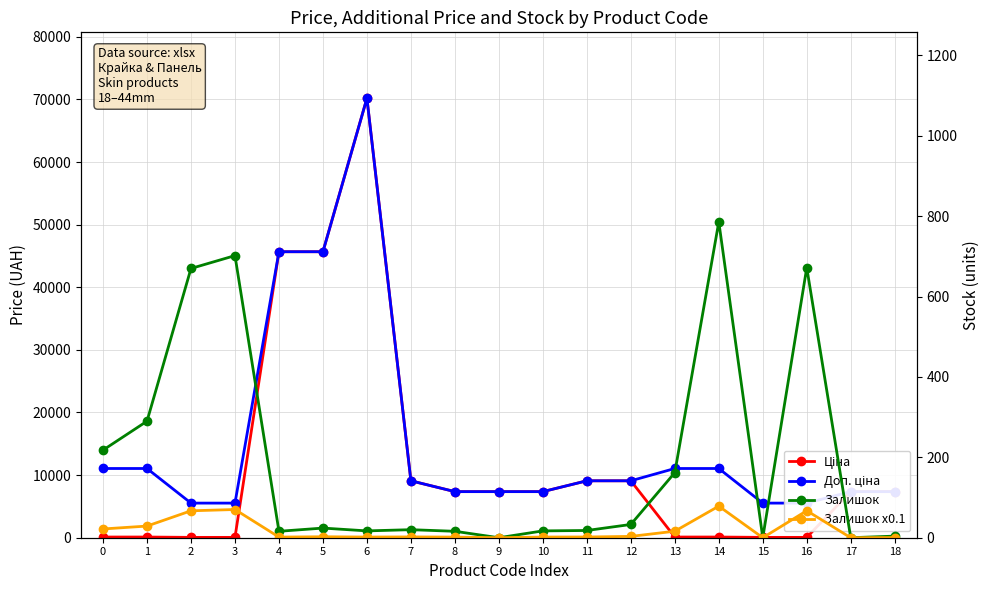

How many distinct data groups are displayed?

4